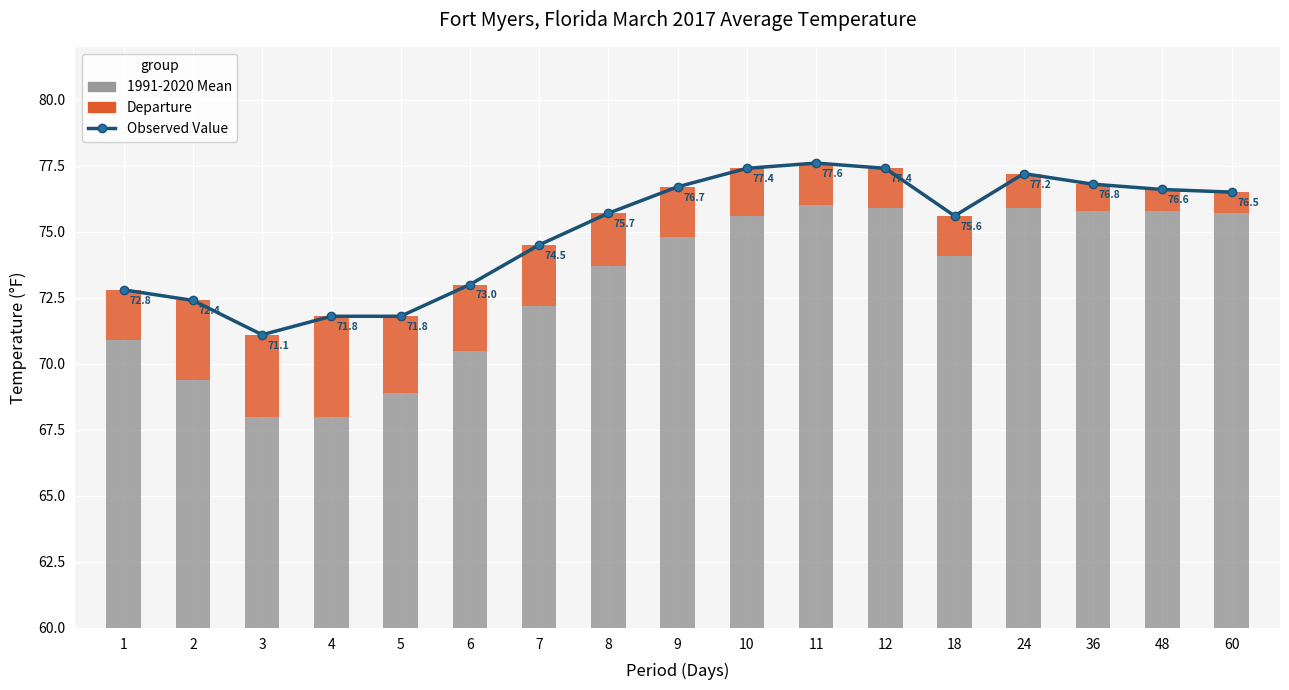

Which has a higher value, 11 or 48?

11